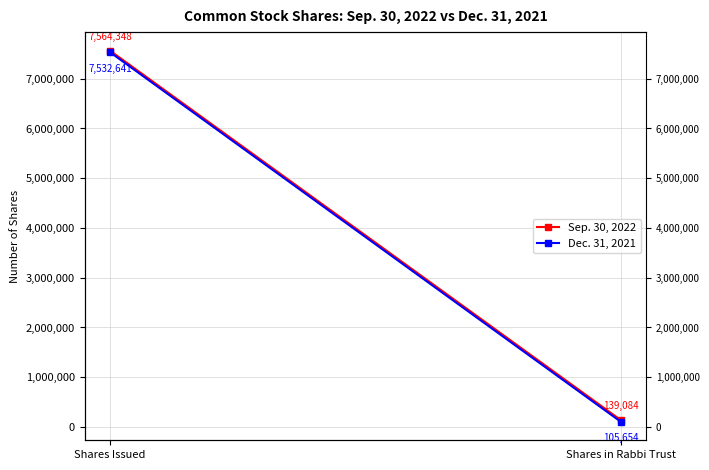

List the series in order of their overall mean, lowest first.

Dec. 31, 2021, Sep. 30, 2022